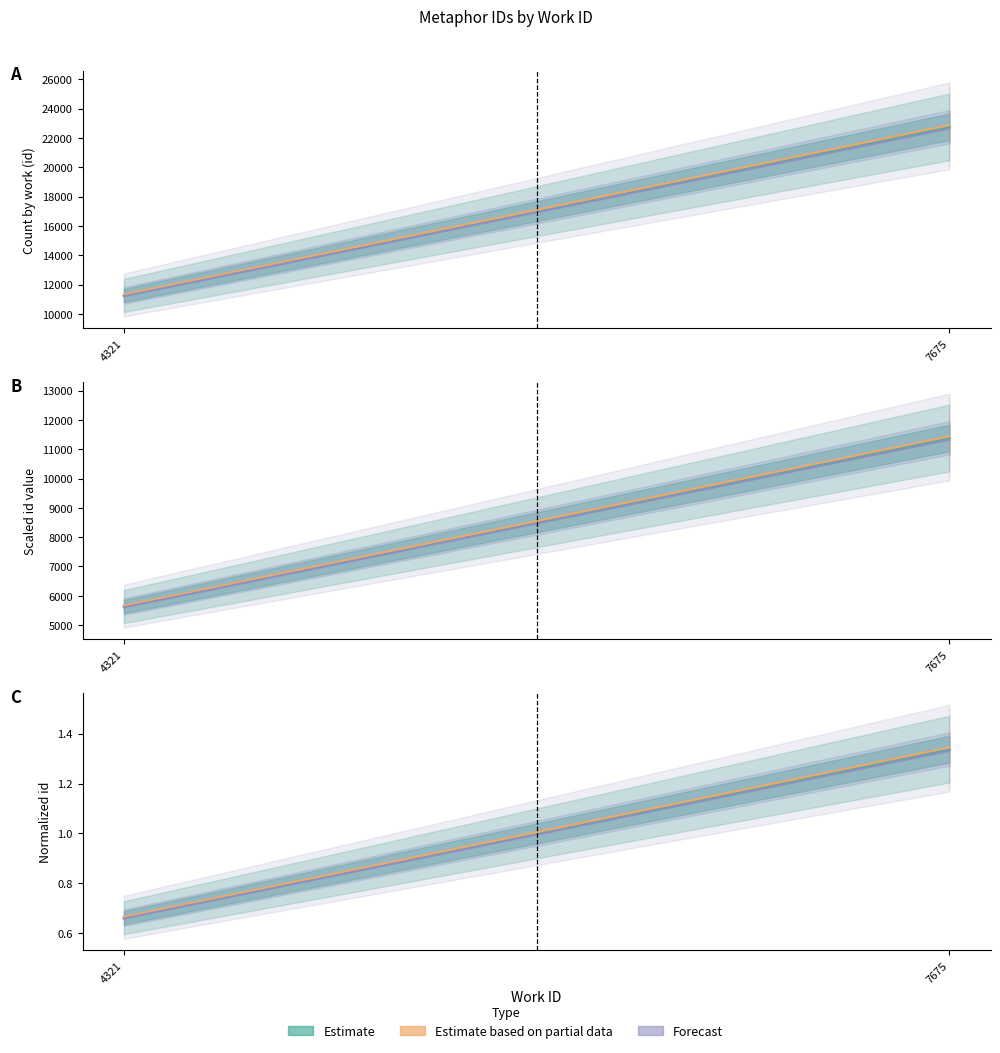

What is the value of the Forecast point at the 1st from the left?

0.7